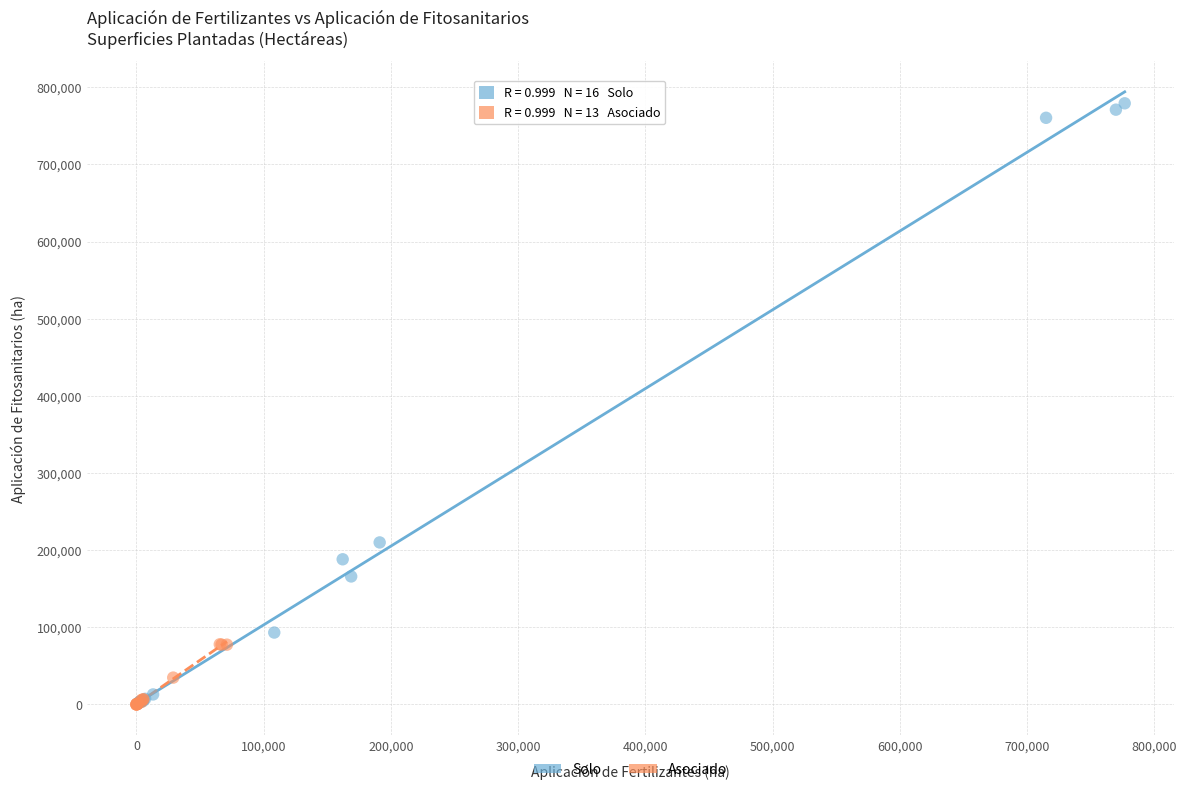

Which series has the widest spread of Y values?

Solo